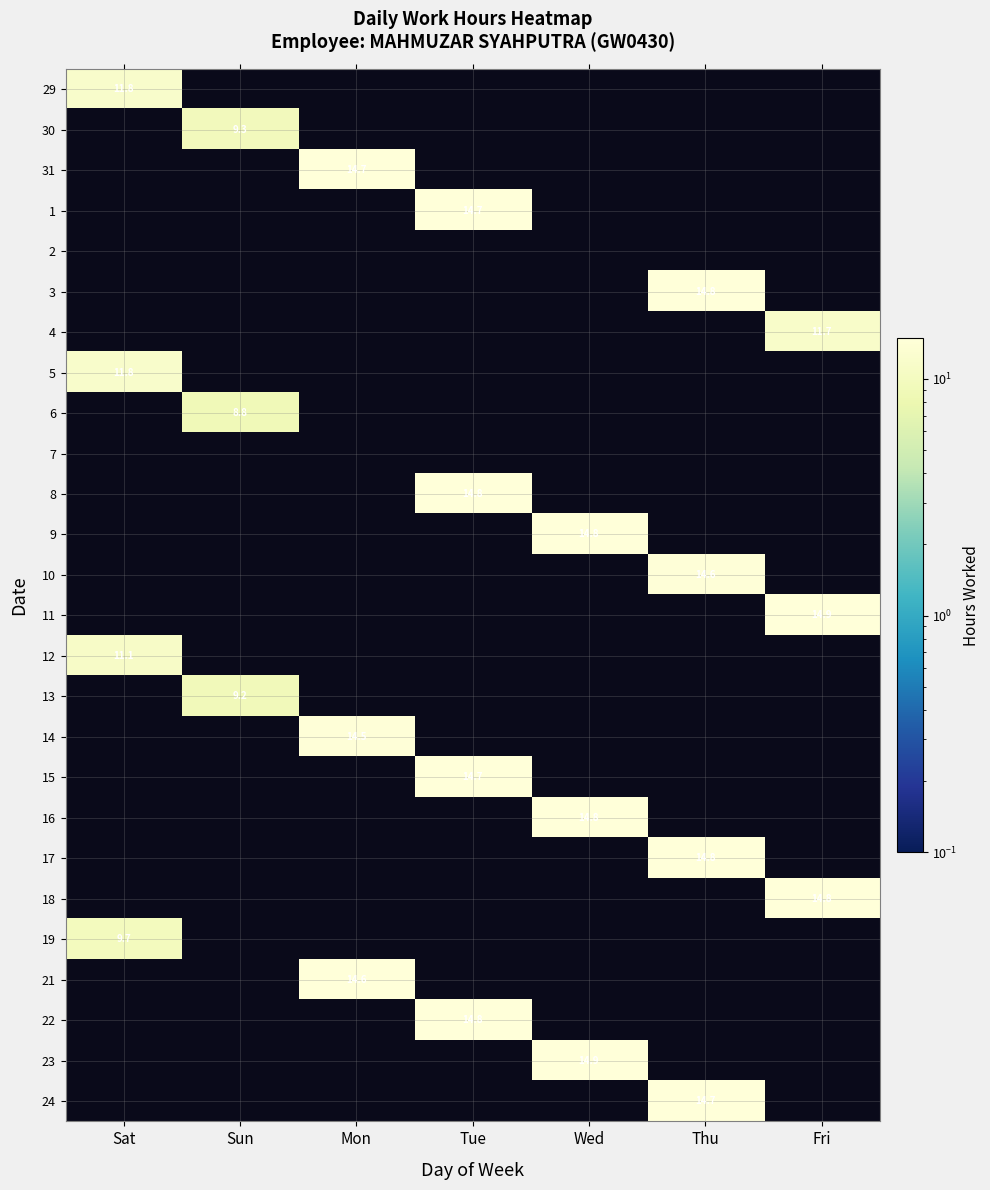

What is the difference between the highest and lowest values at Mon?

14.7